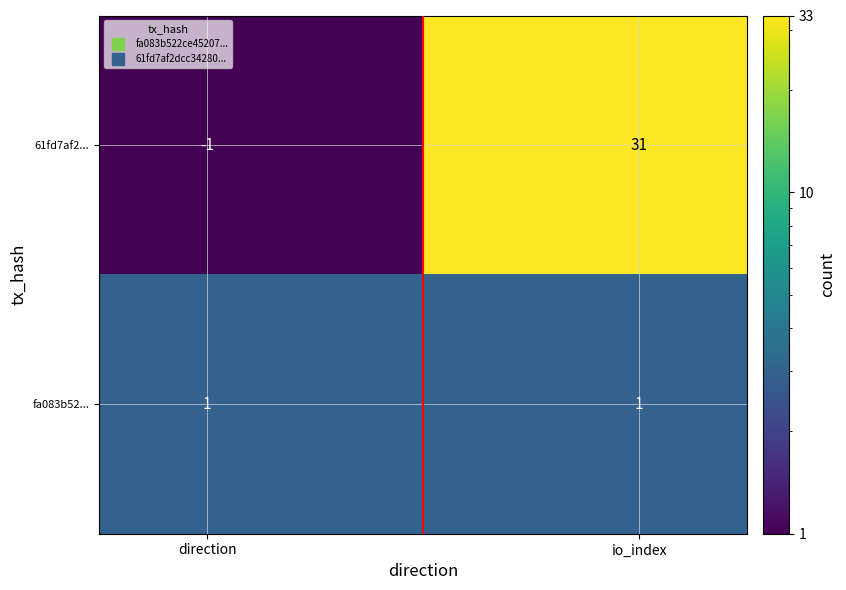

Which series has the largest total across all categories?

61fd7af2...